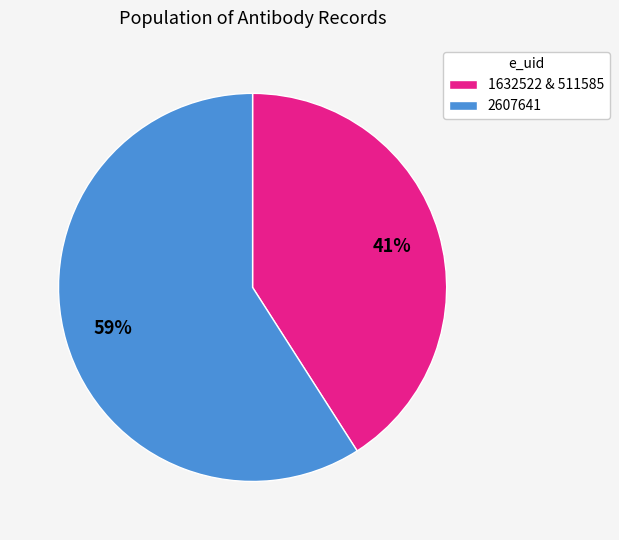

To the nearest percent, what portion does 1632522 & 511585 represent?

41%